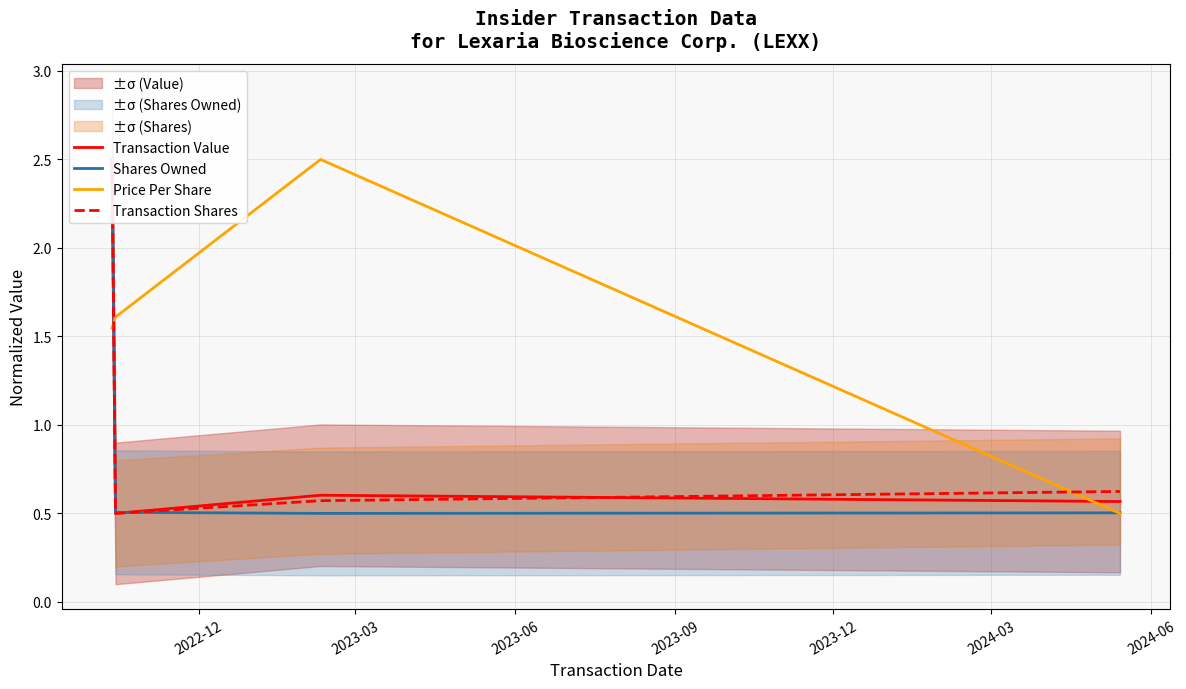

Which series has the largest range (max minus min)?

Transaction Value